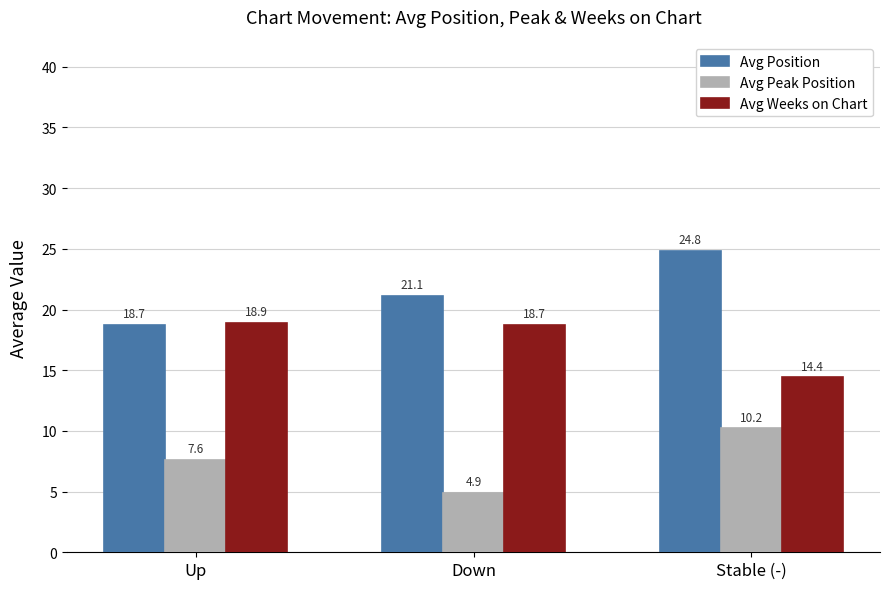

Which category has the highest value in the Avg Position series?

Stable (-)